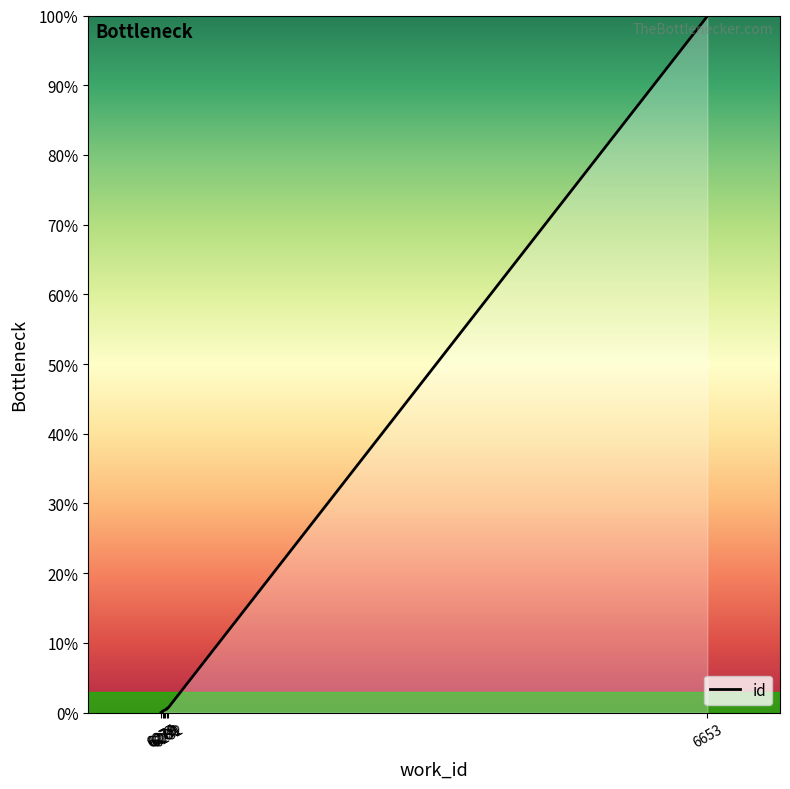

What is the approximate value at 6280?

0.4